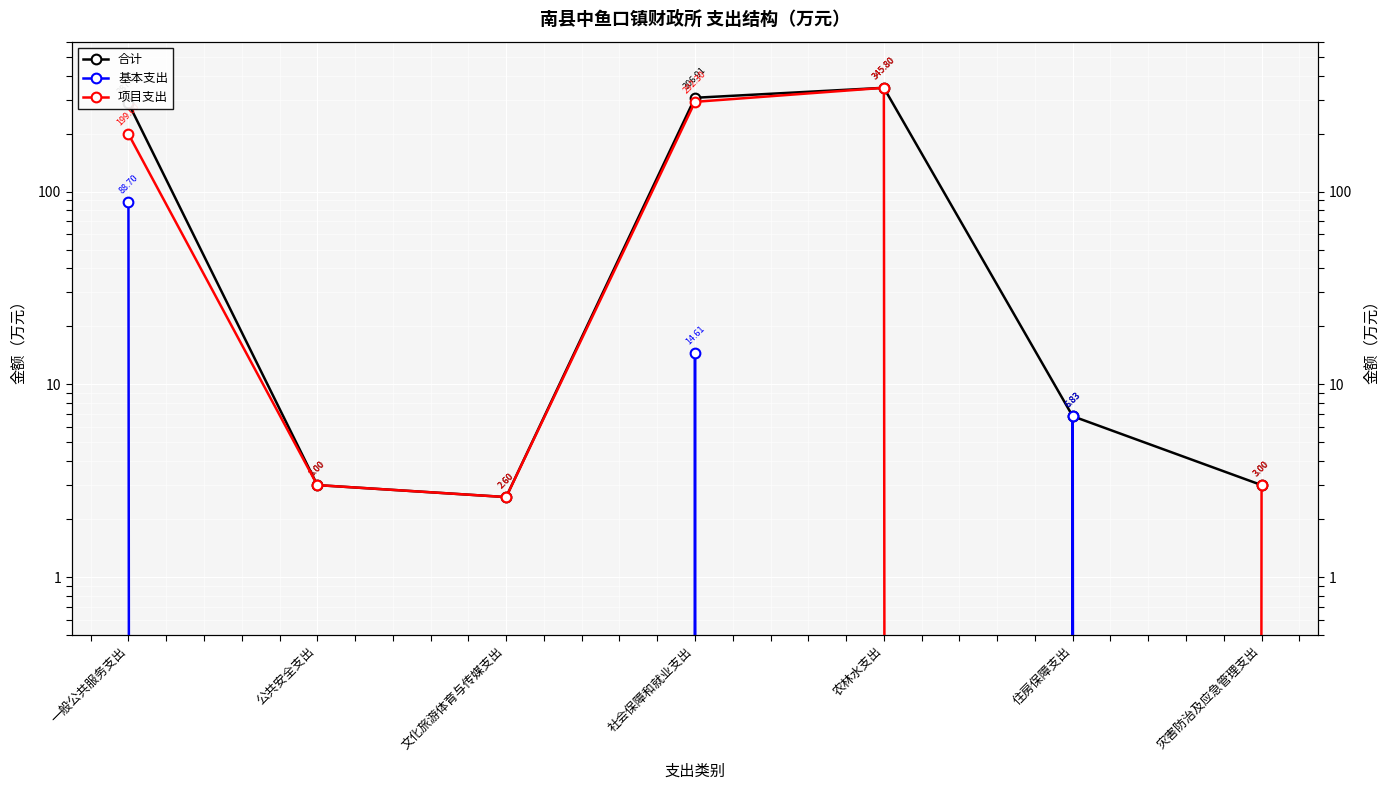

What is the value of the 项目支出 point at the 1st from the left?

199.0